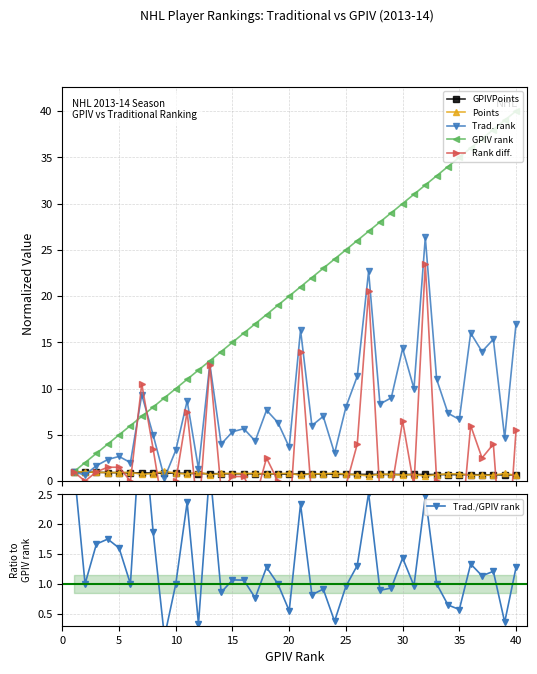

Reading left to right, transcribe all the data shown in this chart.

GPIVPoints: 1.0	1.0	1.0	0.9	0.9	0.9	0.9	0.9	0.9	0.9	0.8	0.8	0.8	0.8	0.8	0.8	0.8	0.8	0.8	0.8	0.8	0.8	0.8	0.7	0.7	0.7	0.7	0.7	0.7	0.7	0.7	0.7	0.7	0.7	0.7	0.7	0.7	0.7	0.7	0.7
Points: 1.0	1.0	0.9	0.9	0.9	0.9	0.7	0.8	1.1	0.9	0.8	1.0	0.7	0.8	0.8	0.8	0.8	0.8	0.8	0.9	0.6	0.8	0.8	0.9	0.8	0.7	0.6	0.8	0.7	0.6	0.7	0.5	0.7	0.8	0.8	0.6	0.6	0.6	0.8	0.6
Trad. rank: 1.0	0.7	1.7	2.3	2.7	2.0	9.3	5.0	0.3	3.3	8.7	1.3	12.7	4.0	5.3	5.7	4.3	7.7	6.3	3.7	16.3	6.0	7.0	3.0	8.0	11.3	22.7	8.3	9.0	14.3	10.0	26.3	11.0	7.3	6.7	16.0	14.0	15.3	4.7	17.0
GPIV rank: 1.0	2.0	3.0	4.0	5.0	6.0	7.0	8.0	9.0	10.0	11.0	12.0	13.0	14.0	15.0	16.0	17.0	18.0	19.0	20.0	21.0	22.0	23.0	24.0	25.0	26.0	27.0	28.0	29.0	30.0	31.0	32.0	33.0	34.0	35.0	36.0	37.0	38.0	39.0	40.0
Rank diff.: 1.0	0.0	1.0	1.5	1.5	0.0	10.5	3.5	-4.0	0.0	7.5	-4.0	12.5	-1.0	0.5	0.5	-2.0	2.5	0.0	-4.5	14.0	-2.0	-1.0	-7.5	-0.5	4.0	20.5	-1.5	-1.0	6.5	-0.5	23.5	0.0	-6.0	-7.5	6.0	2.5	4.0	-12.5	5.5
Trad./GPIV rank: 3.0	1.0	1.7	1.8	1.6	1.0	4.0	1.9	0.1	1.0	2.4	0.3	2.9	0.9	1.1	1.1	0.8	1.3	1.0	0.6	2.3	0.8	0.9	0.4	1.0	1.3	2.5	0.9	0.9	1.4	1.0	2.5	1.0	0.6	0.6	1.3	1.1	1.2	0.4	1.3